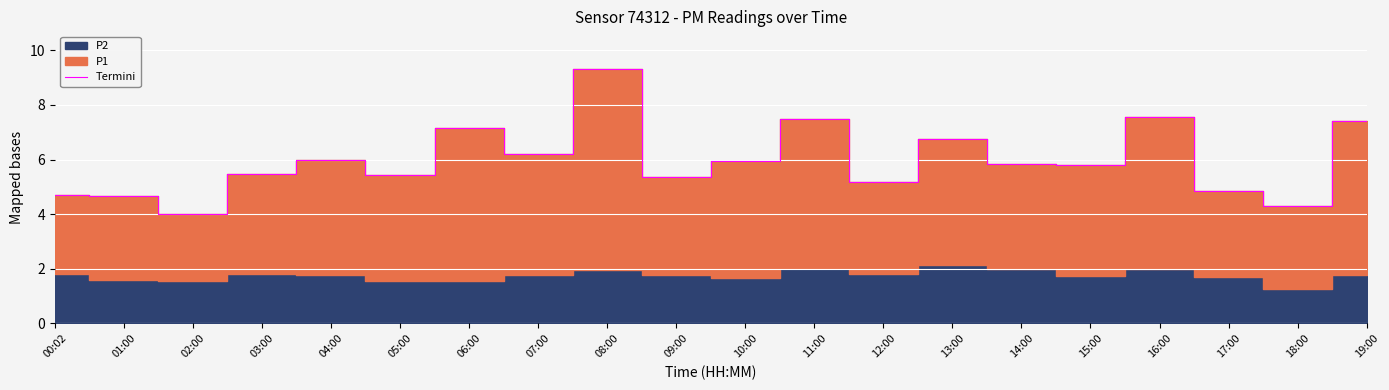

What is the minimum value shown in the chart?

4.0